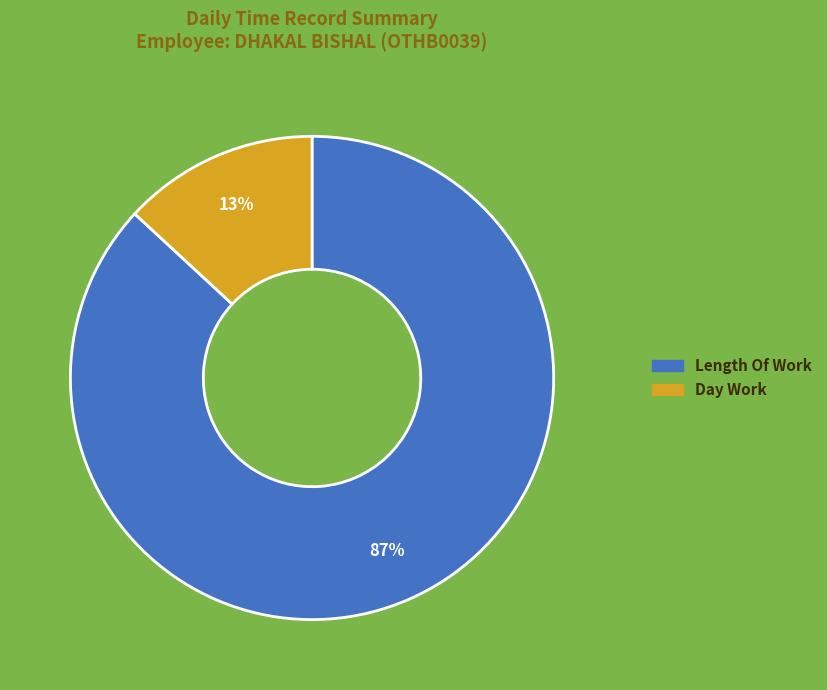

How many slices are in this pie chart?

2